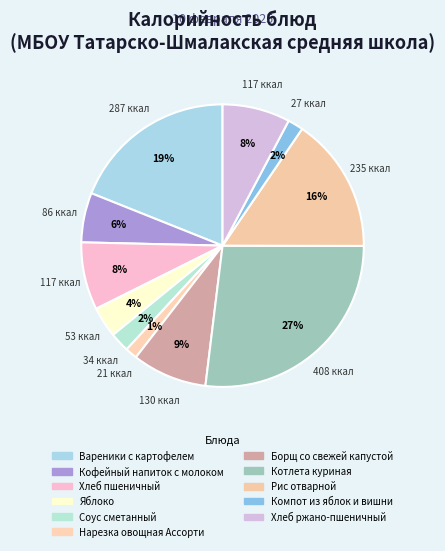

The Яблоко slice represents 12% of the pie. True or false?

False